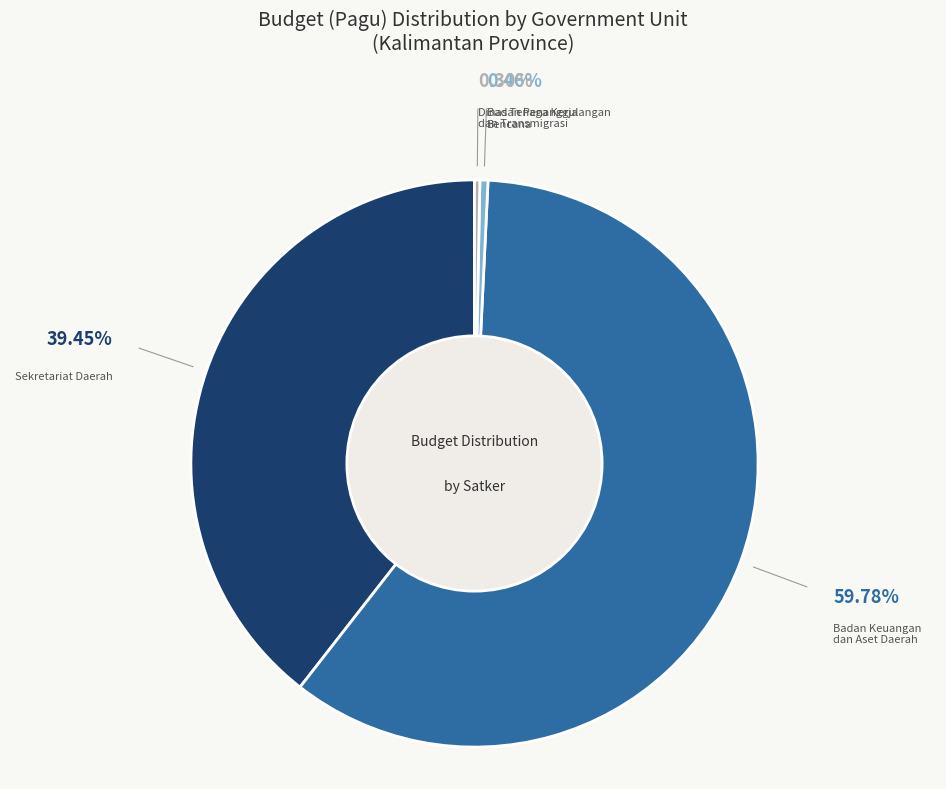

Is there any slice that represents more than half of the pie?

Yes